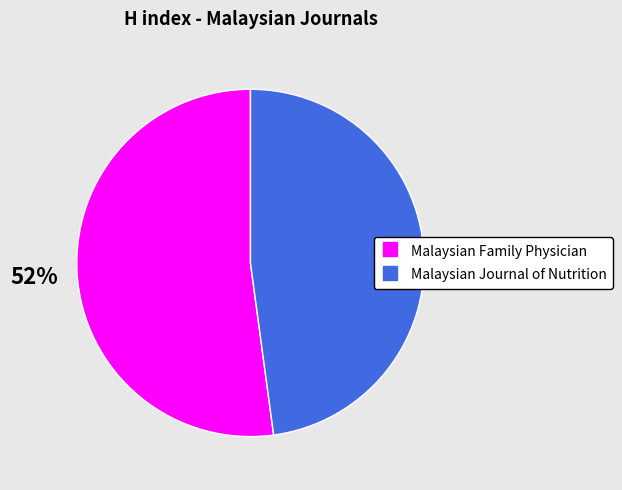

Is it true that Malaysian Journal of Nutrition is 48% of the pie?

True